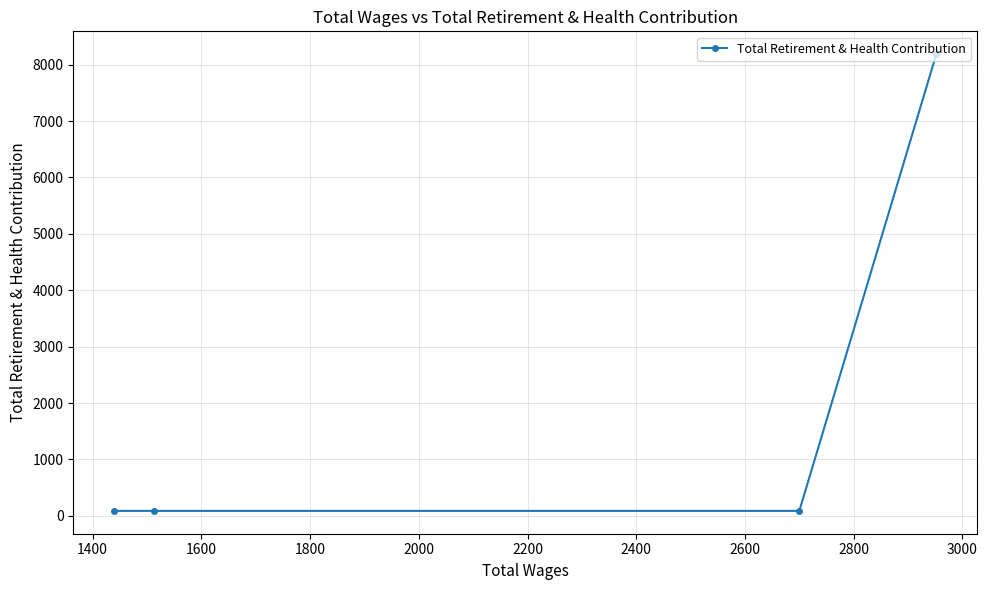

What is the minimum value shown in the chart?

87